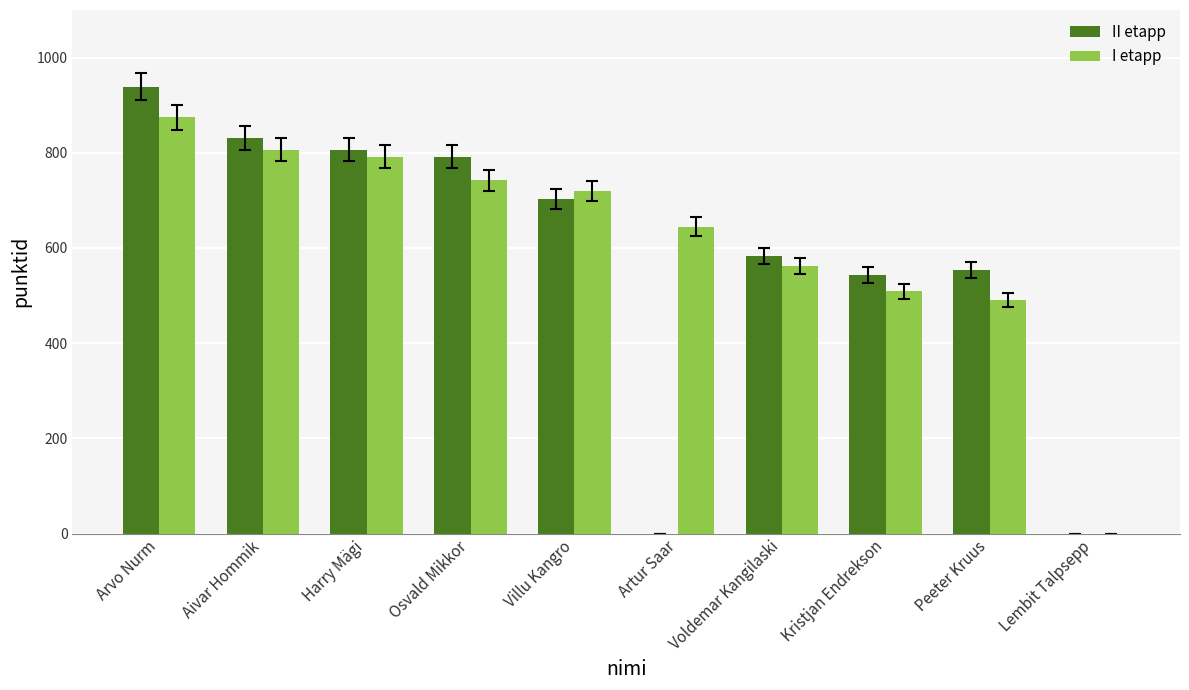

Which series changed the most between Aivar Hommik and Lembit Talpsepp?

II etapp